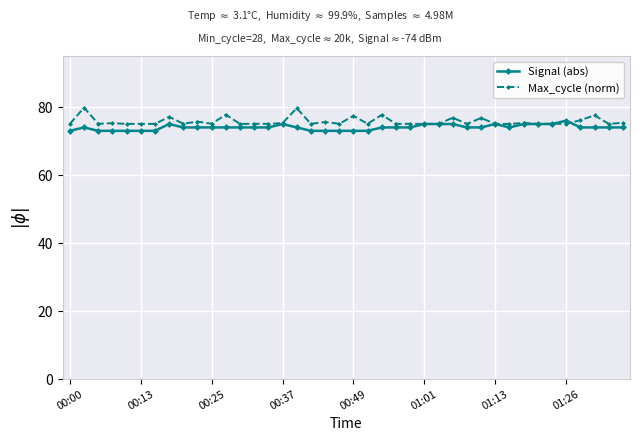

True or false: Signal (abs) has more than 0 points higher than both neighbors.

True